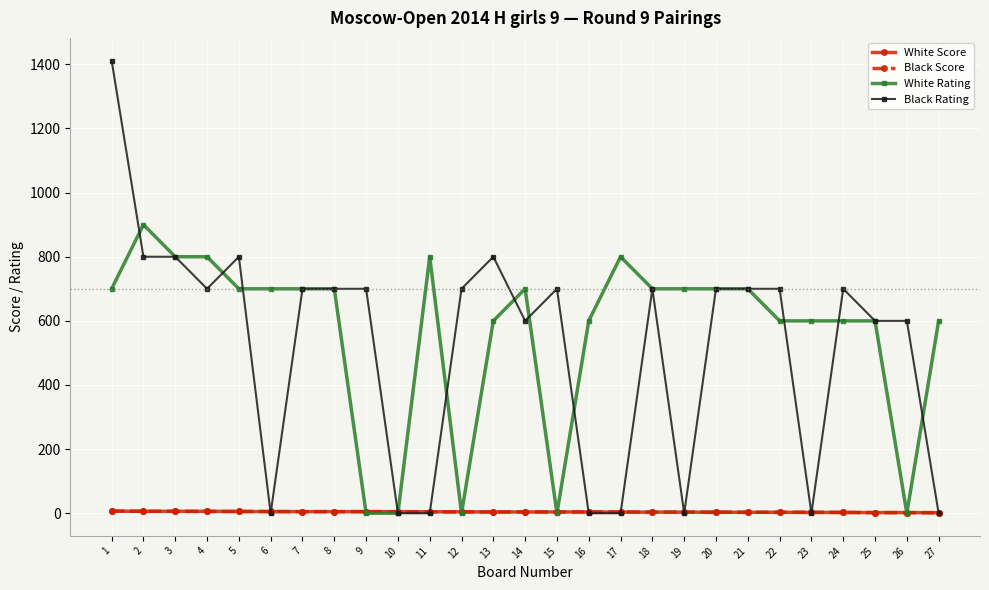

The White Rating series shows 153.8 at 5. True or false?

False